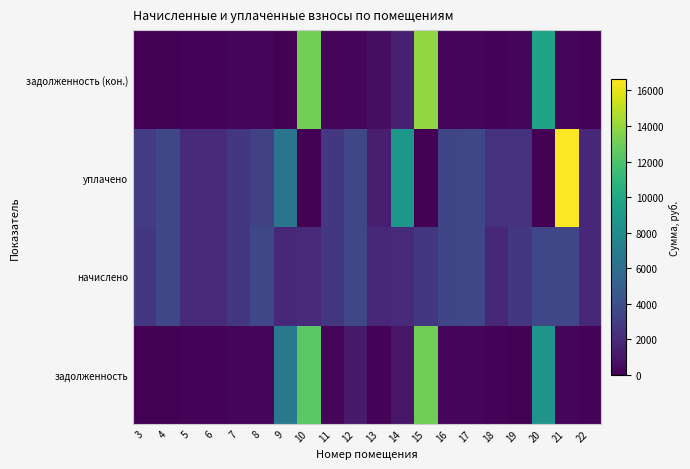

At how many categories does at least one series exceed 3458?

11